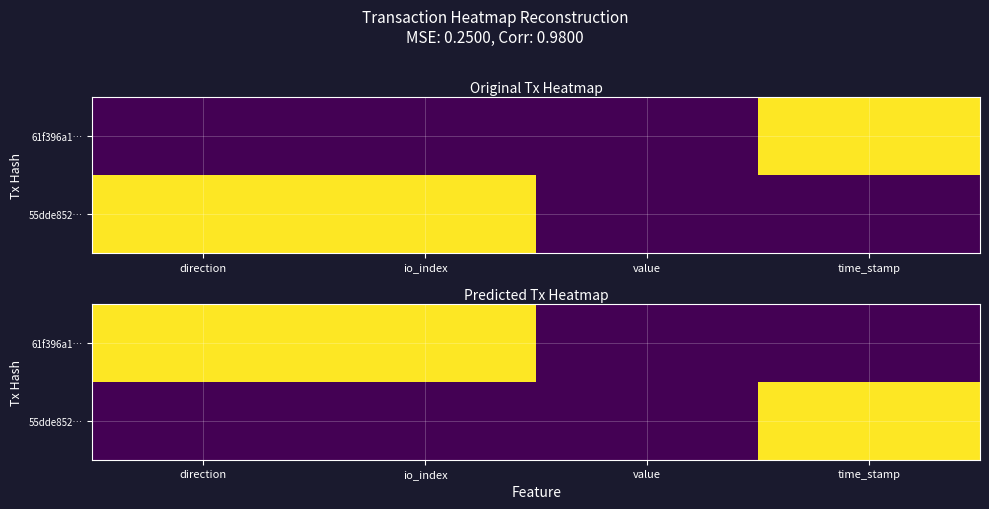

What is the spread (max minus min) of values at direction?

1